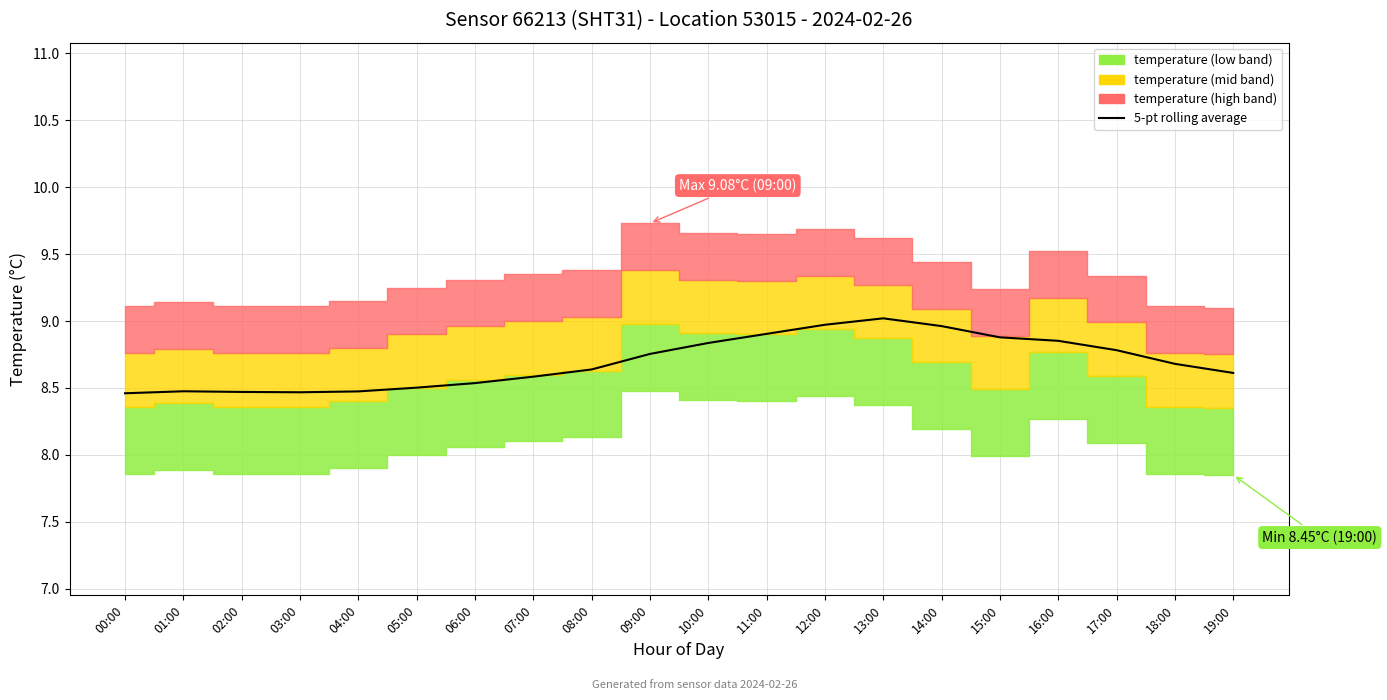

How many data points does each series have?

20